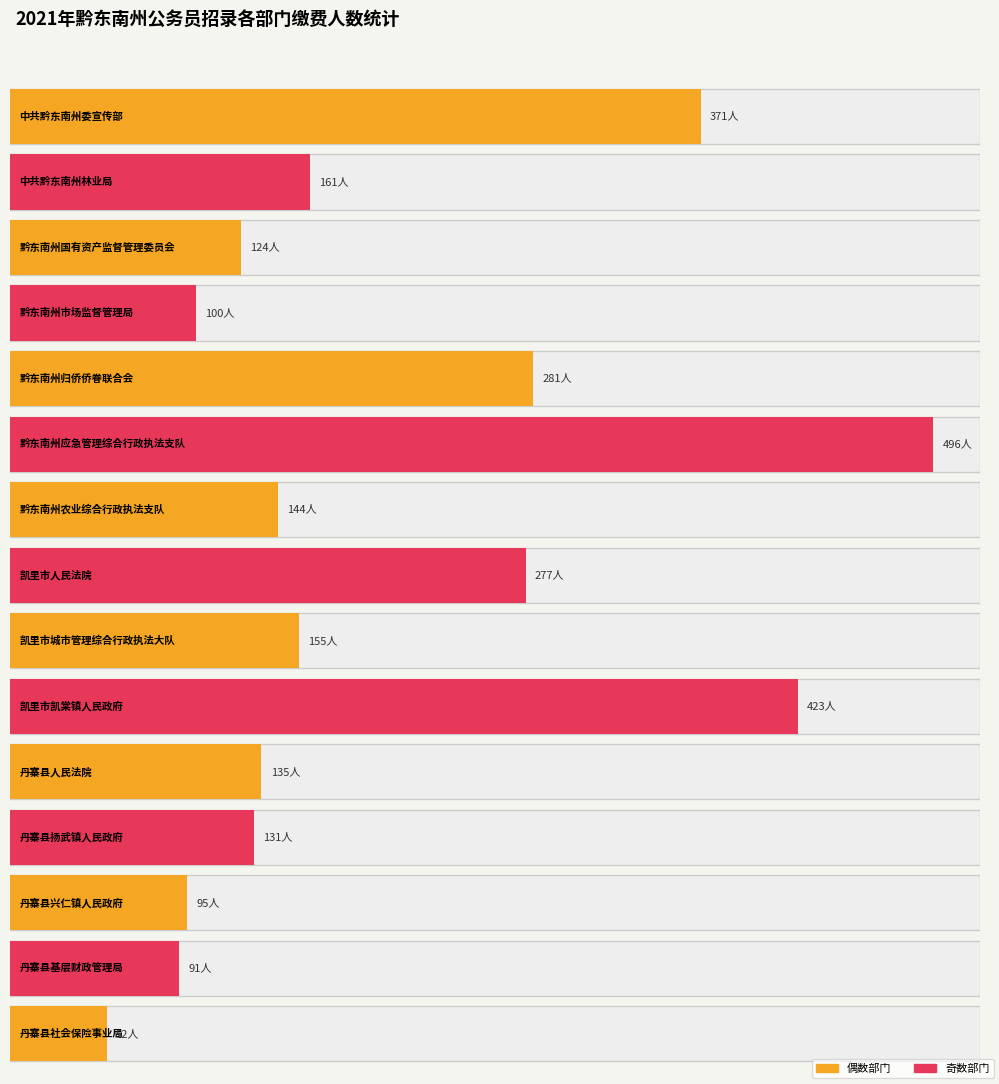

Count the number of categories in the chart.

15